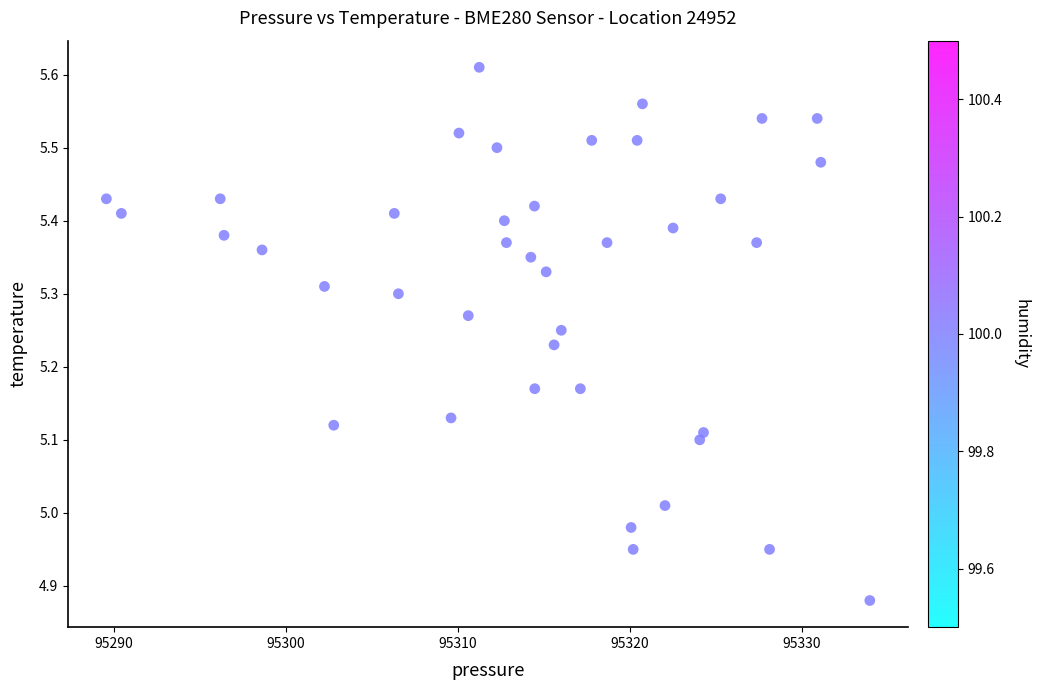

What is the range of Y values (max minus min)?

0.7